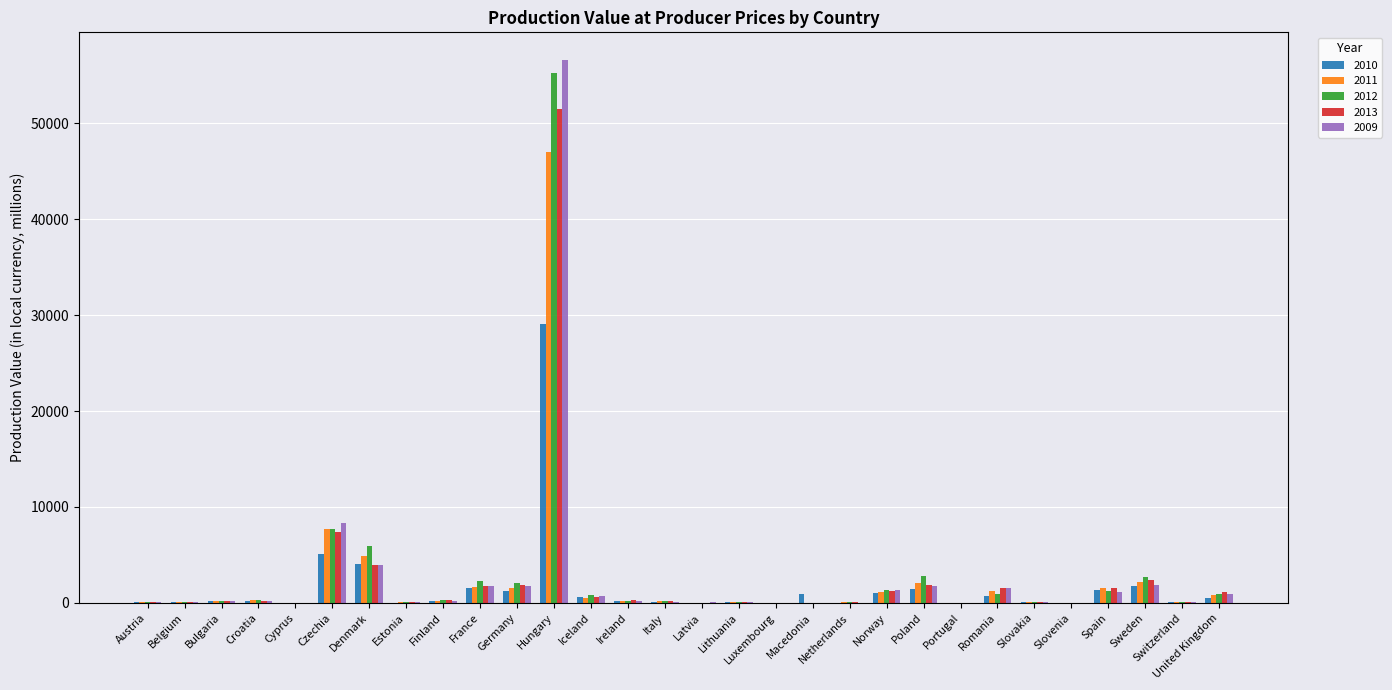

The value of 2013 at Poland is 1898.0. True or false?

True